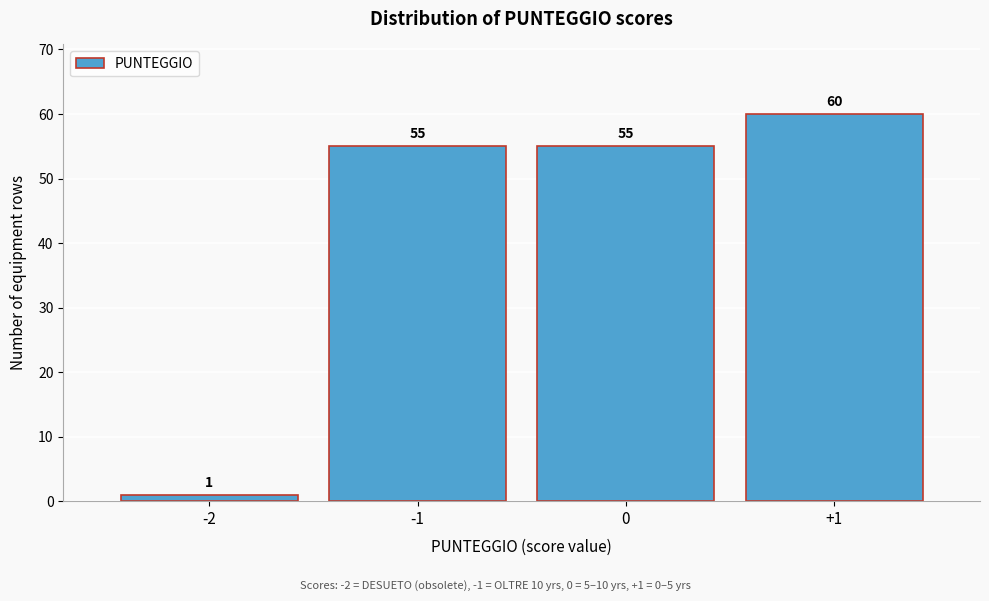

Reading left to right, what are all the values shown in this chart?

1	55	55	60